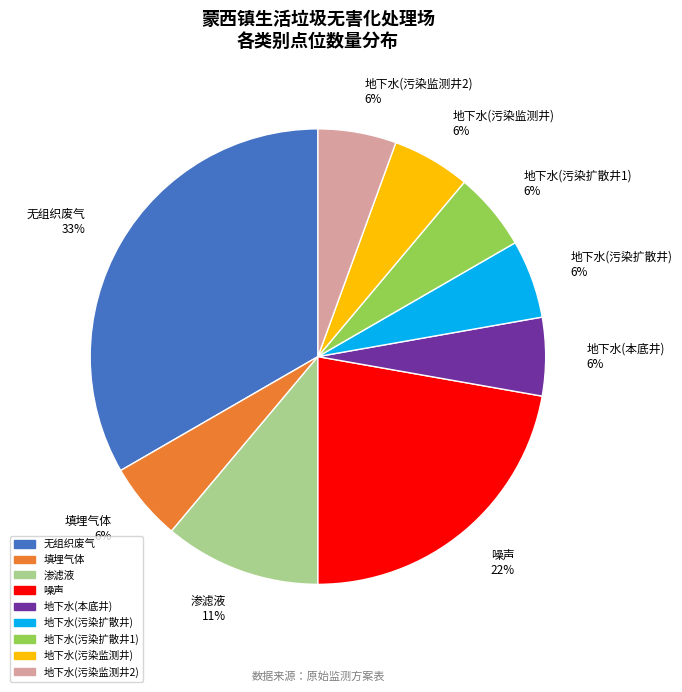

To the nearest percent, what is the average slice percentage?

11%